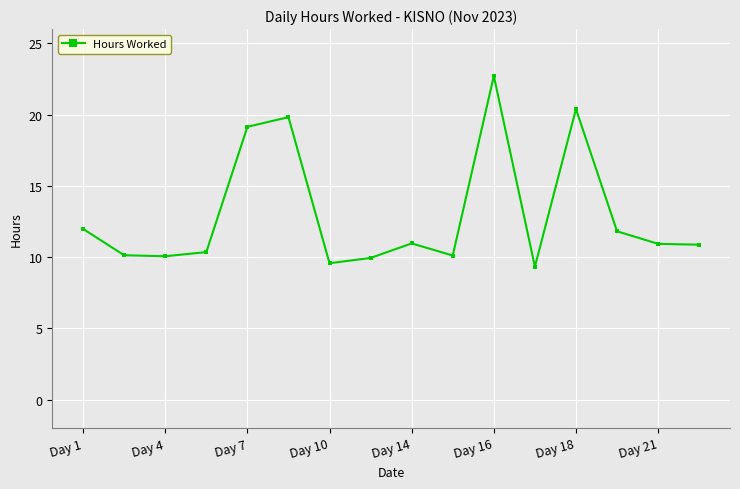

What is the difference between the second highest and minimum values?

11.1